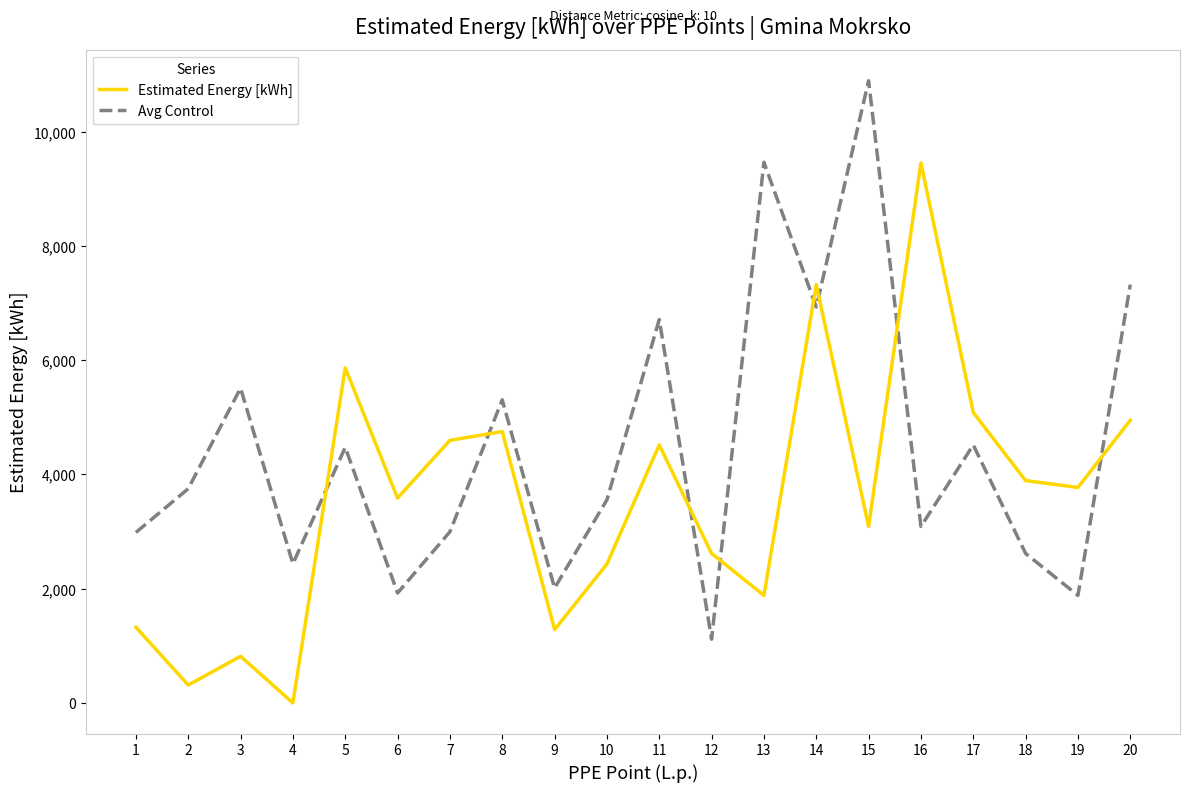

The value of Estimated Energy [kWh] at 1 is 1962. True or false?

False